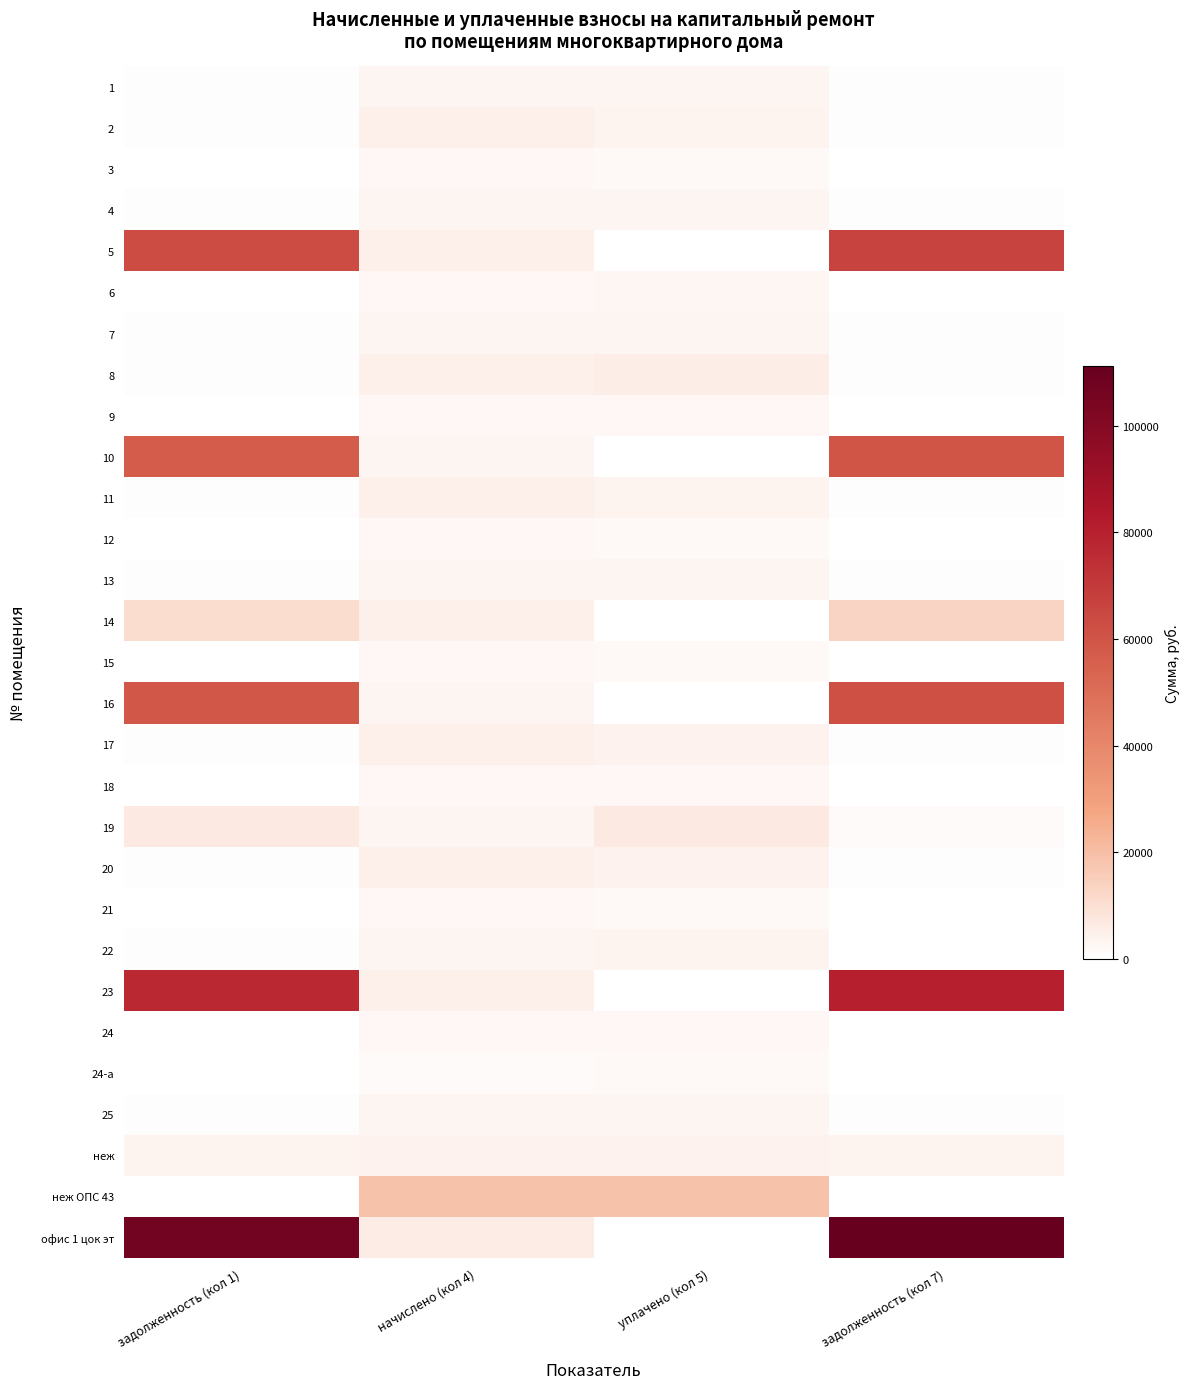

Which series has the largest total across all categories?

офис 1 цок эт